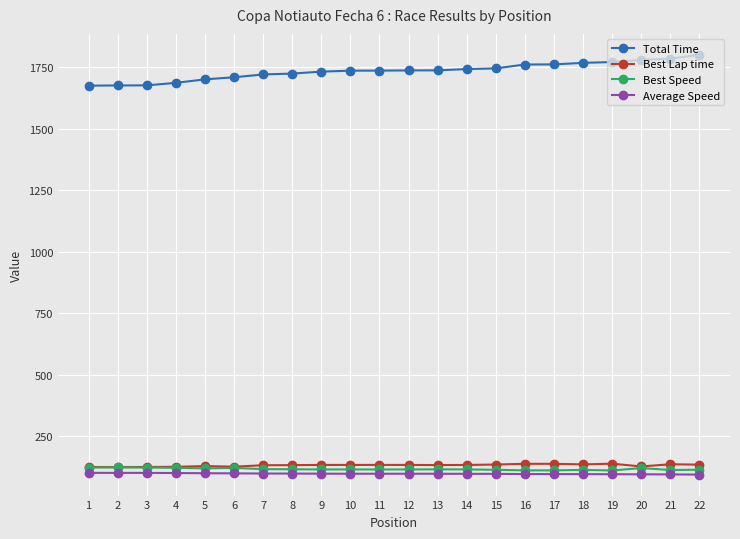

How many values in the Average Speed series are below 98?

9